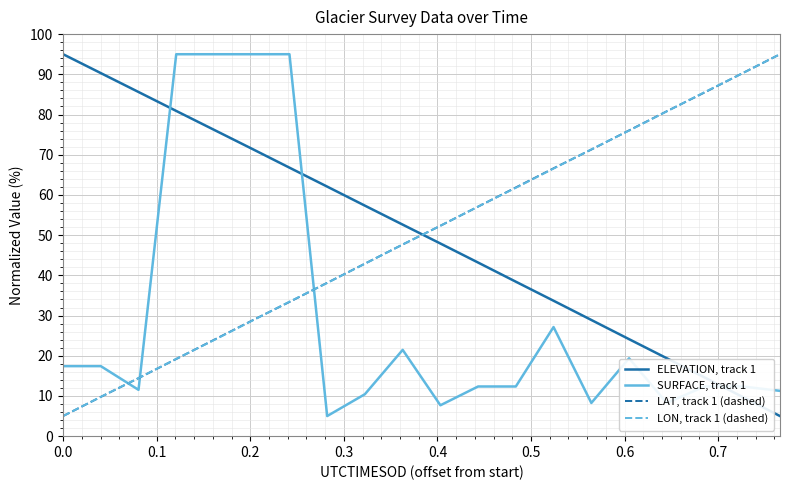

What is the maximum value shown in the chart?

95.0